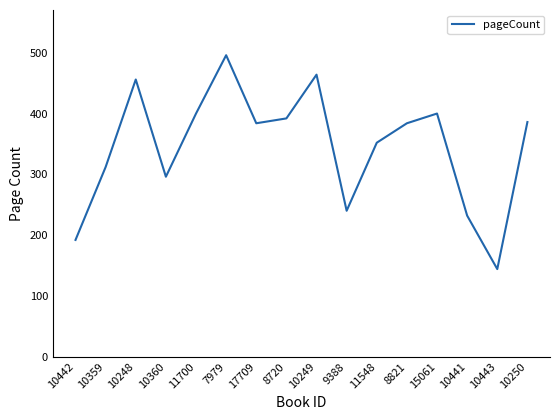

The chart shows a value of 164 at 10248. True or false?

False